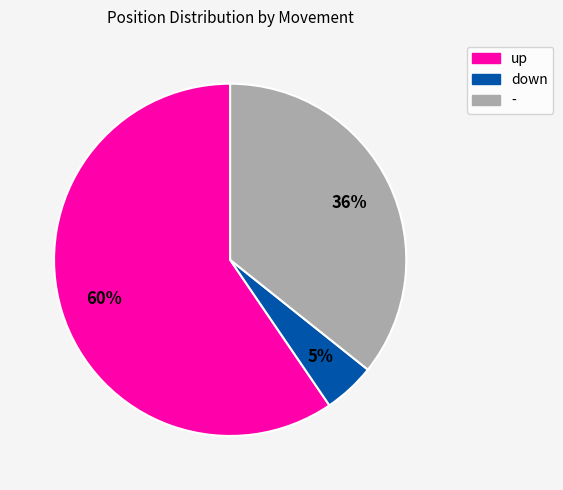

Rank the categories by value from highest to lowest.

up, -, down